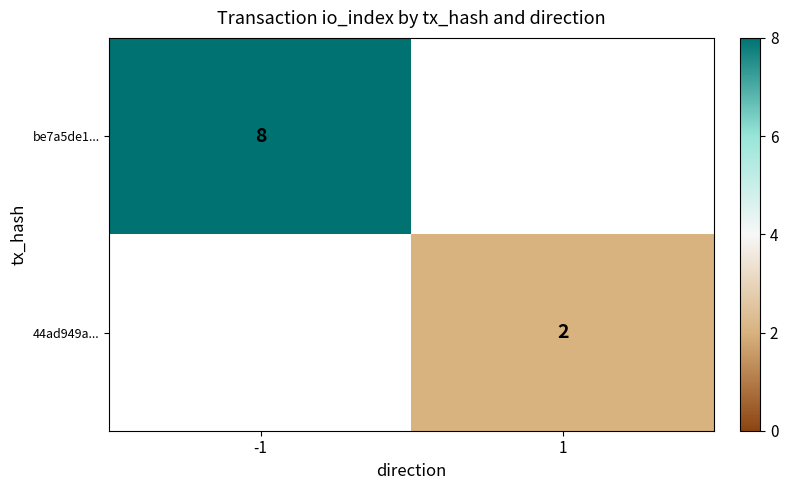

What is the greatest value displayed?

8.0